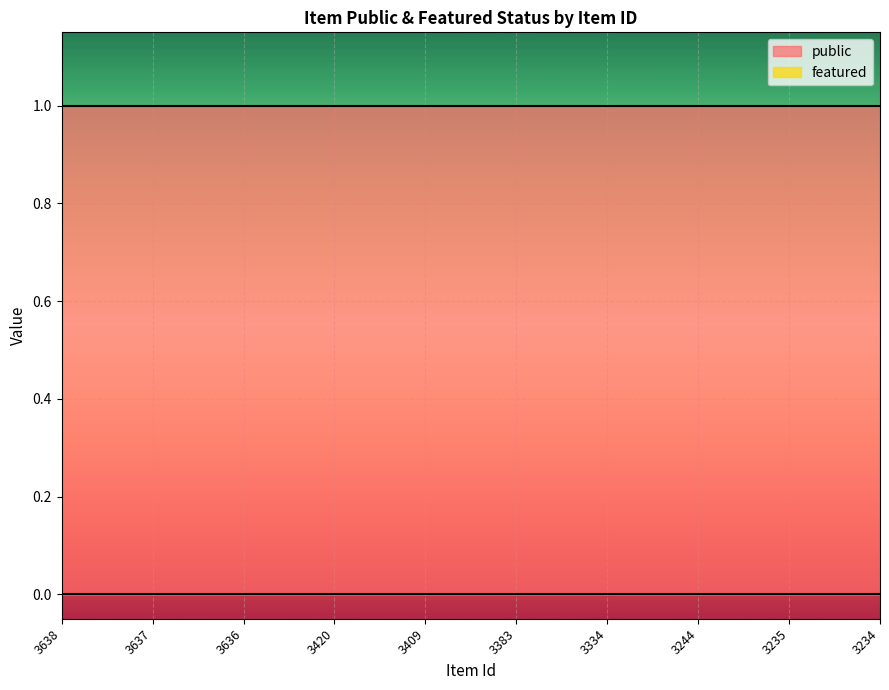

Does the chart display data point markers on the line(s)?

No